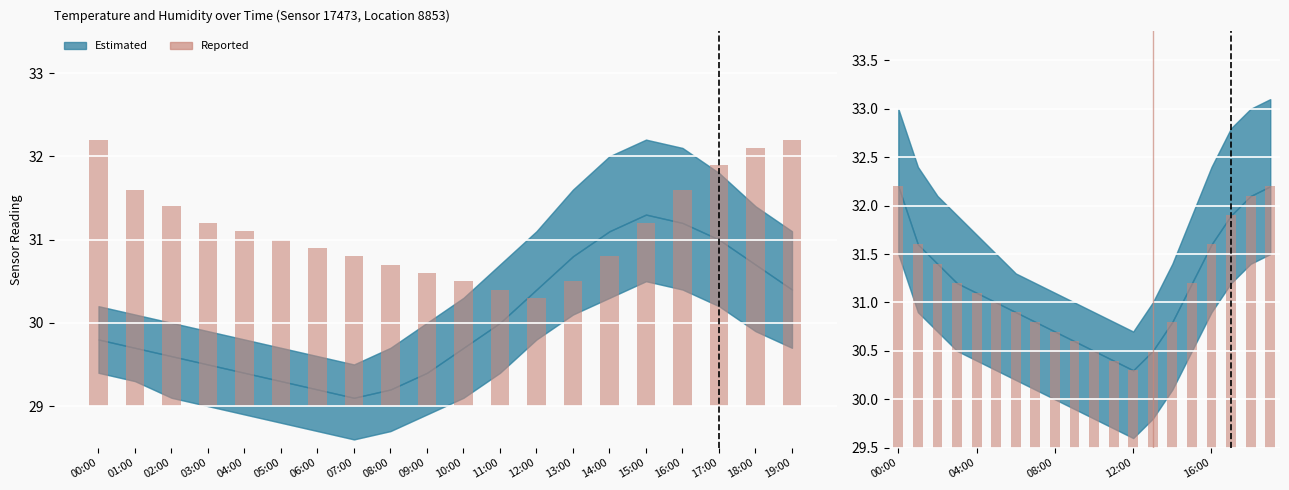

What is the change in value from 03:00 to 18:00?

+0.9